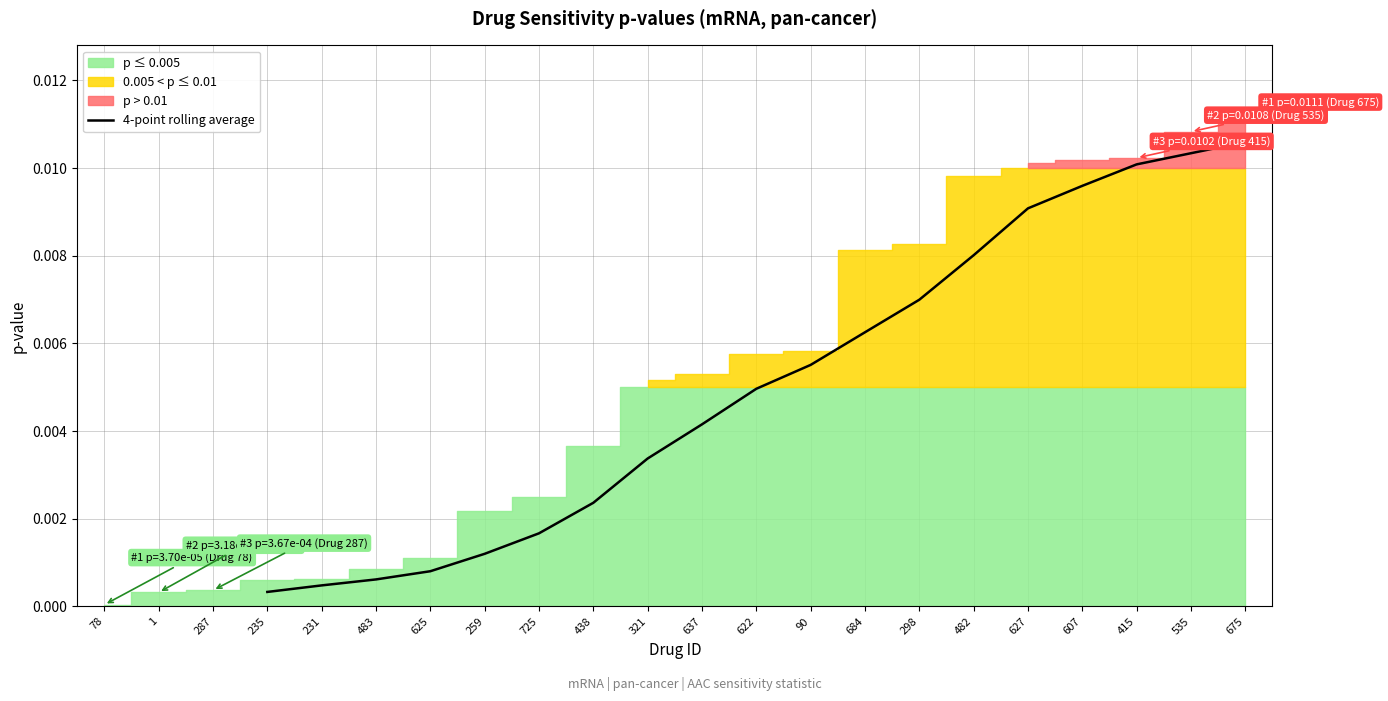

True or false: the data shows 0.0 at 483.

False